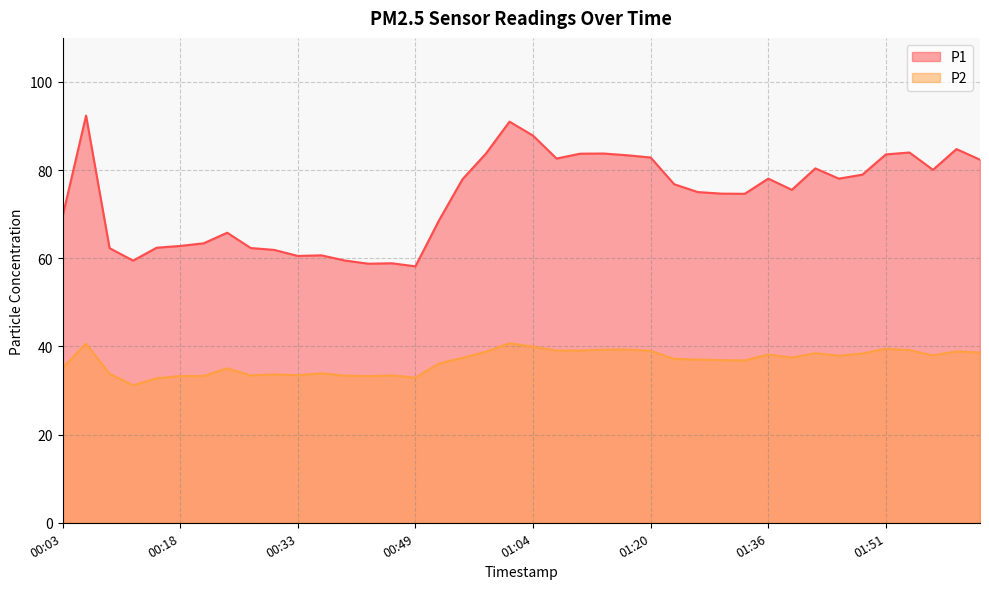

Which series has the largest range (max minus min)?

P1